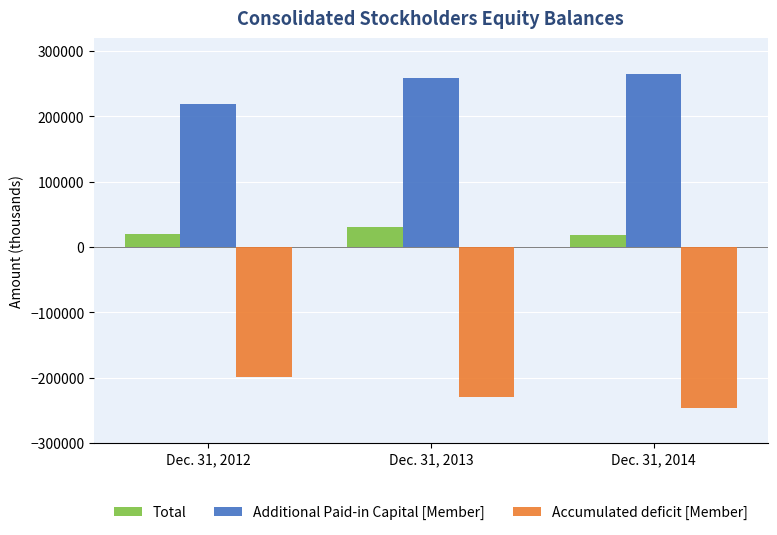

How many values in the Accumulated deficit [Member] series exceed -229132?

1